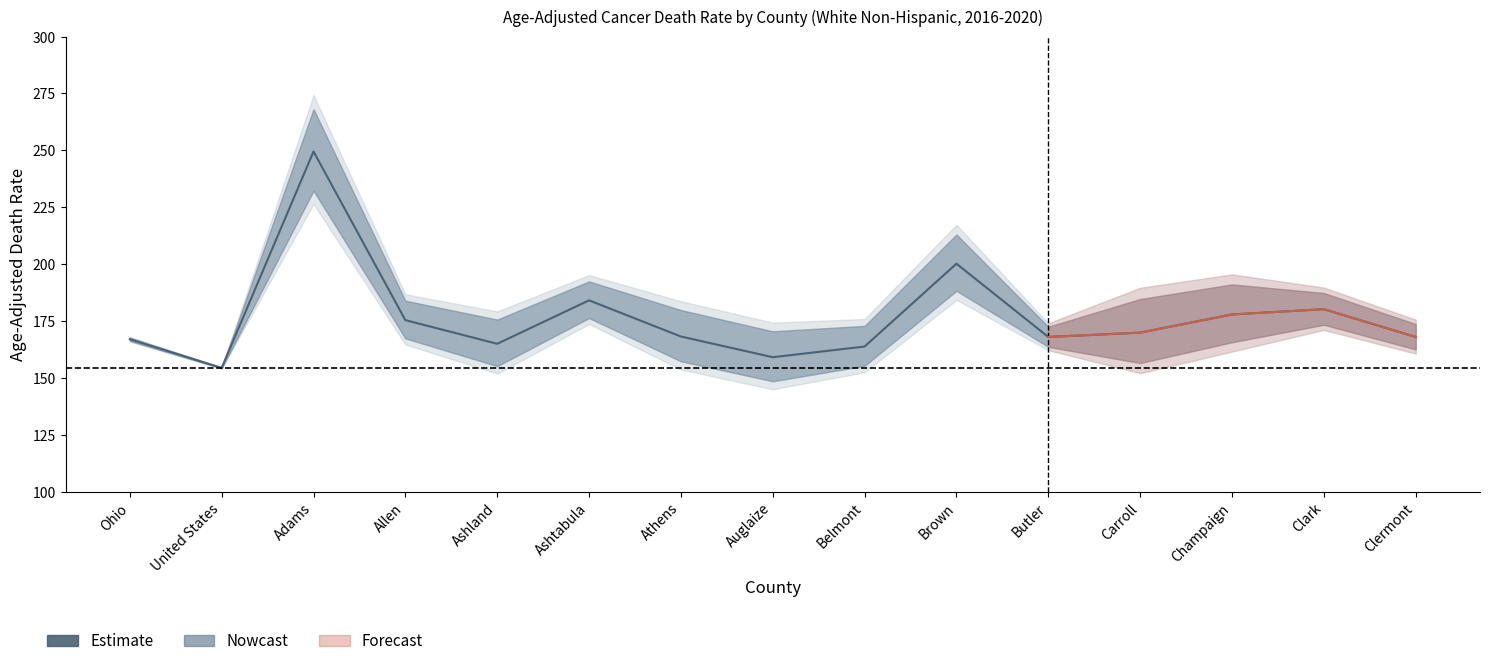

What is the label of the 1st point from the right?

Clermont